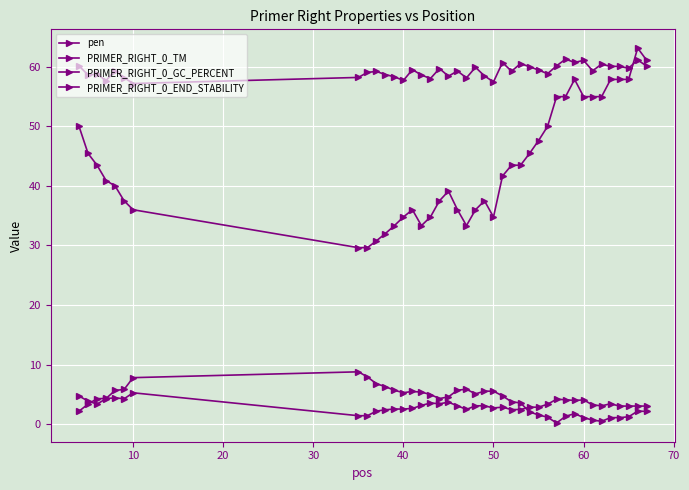

How many distinct data groups are displayed?

4